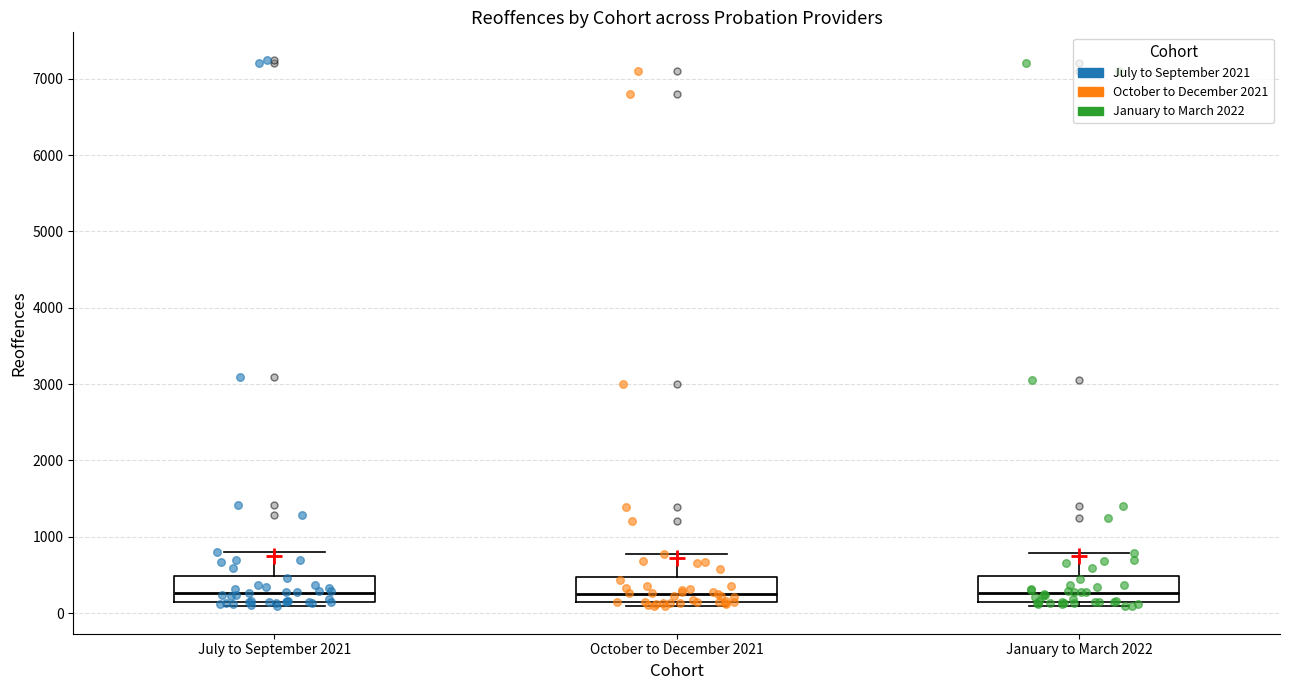

Reading left to right, transcribe this box plot: for each box, give where its median line is, the range the box spans, and where its two whiskers end, as read against the y-axis. The values are not printed on the chart, so give them approximately, as read against the axis.

July to September 2021: median 300, box 100 to 500, whiskers 100 (just below the box's lower edge) to 800
October to December 2021: median 300, box 100 to 500, whiskers 100 (just below the box's lower edge) to 800
January to March 2022: median 300, box 100 to 500, whiskers 100 (just below the box's lower edge) to 800